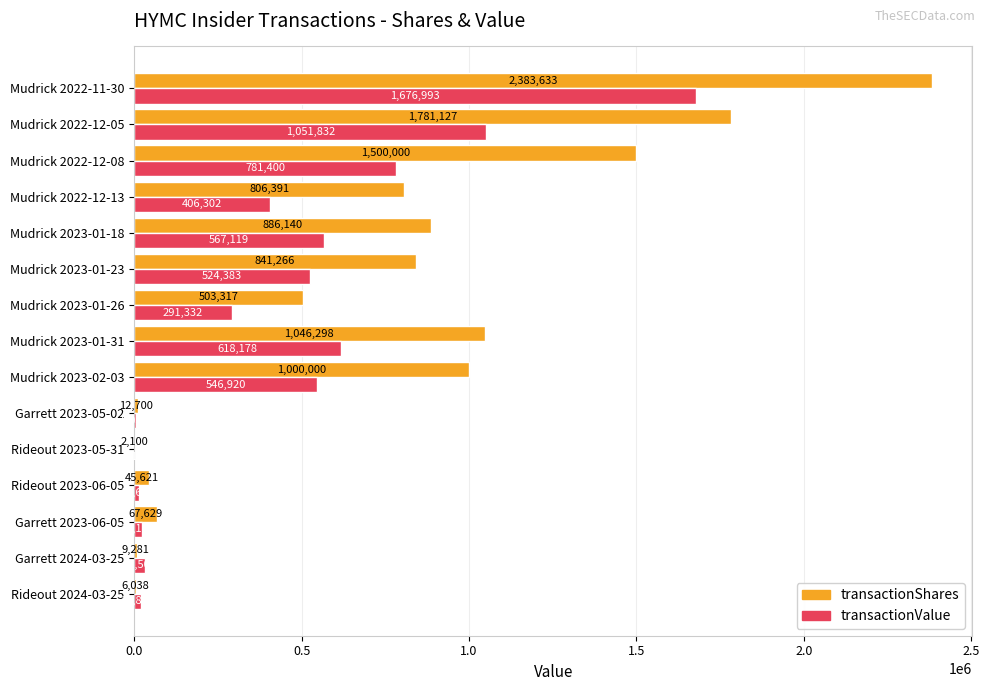

Which series has the largest total across all categories?

transactionShares